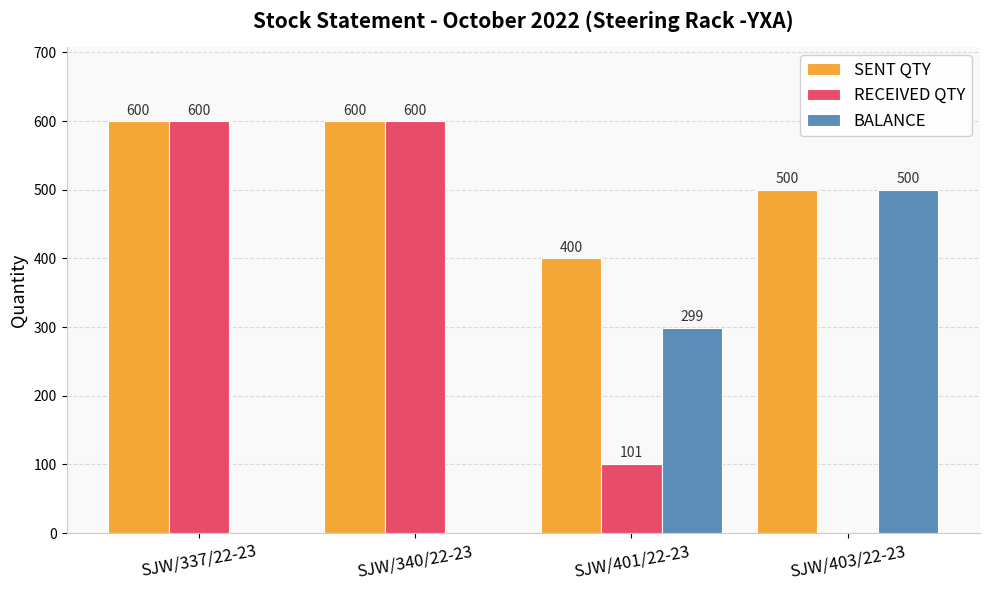

Does the chart contain stacked bars?

No